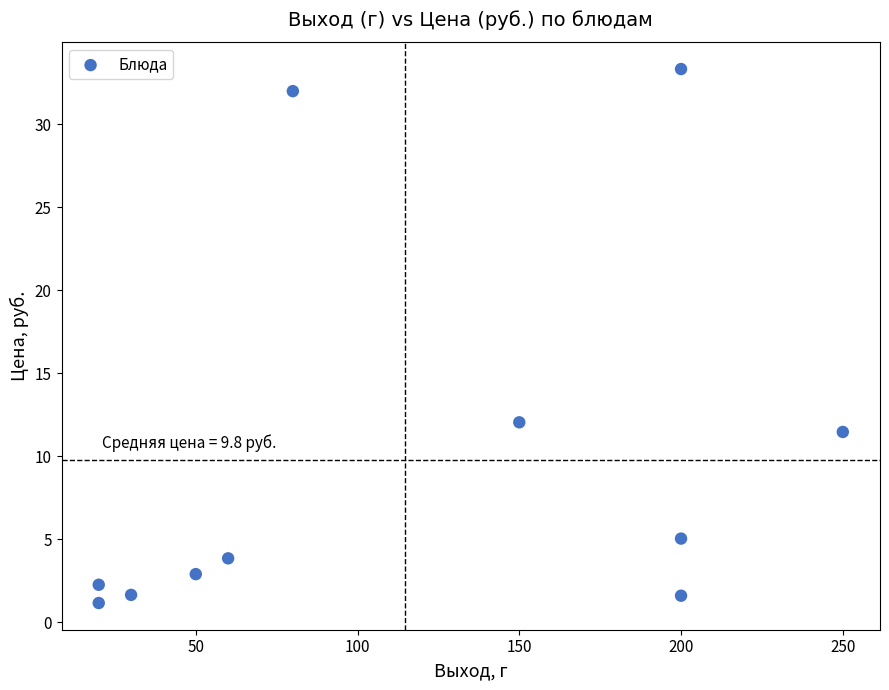

What Y value in the scatter plot is closest to 17?

12.0